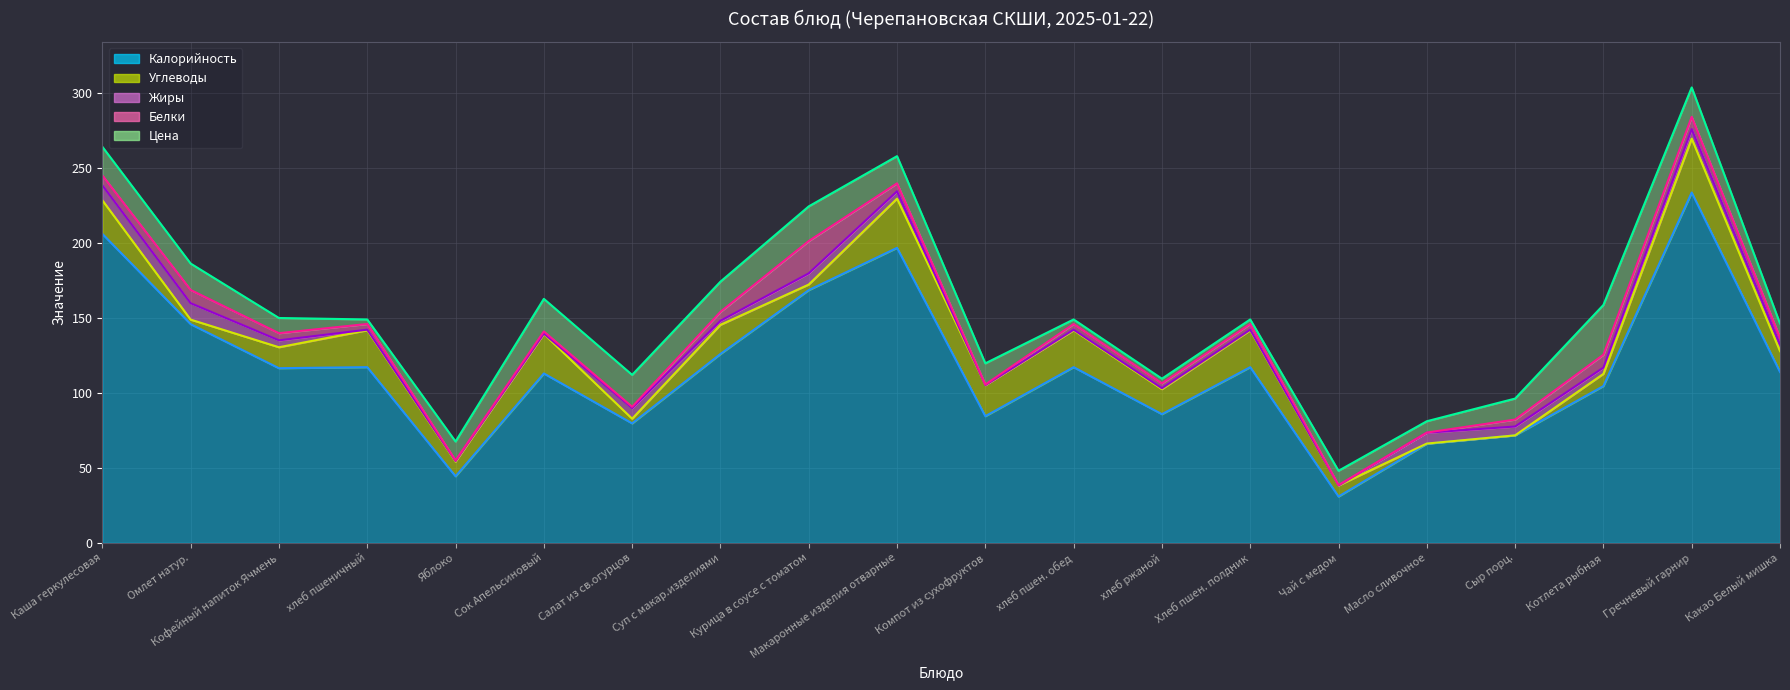

Rank the categories by Жиры value from lowest to highest.

Компот из сухофруктов, Чай с медом, Сок Апельсиновый, хлеб пшеничный, Яблоко, хлеб пшен. обед, Хлеб пшен. полдник, хлеб ржаной, Суп с макар.изделиями, Котлета рыбная, Какао Белый мишка, Кофейный напиток Ячмень, Макаронные изделия отварные, Сыр порц., Гречневый гарнир, Салат из св.огурцов, Масло сливочное, Курица в соусе с томатом, Каша геркулесовая, Омлет натур.